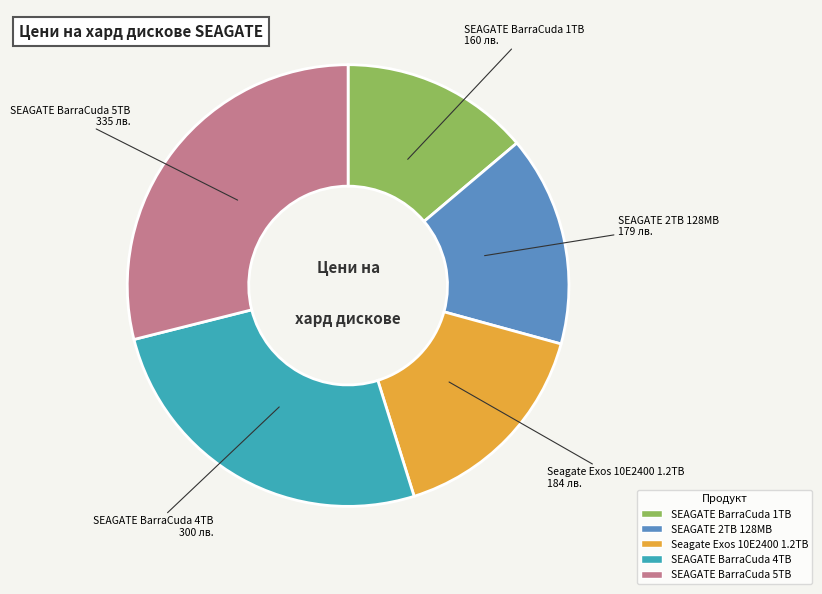

Is it true that Seagate Exos 10E2400 1.2TB is 30% of the pie?

False